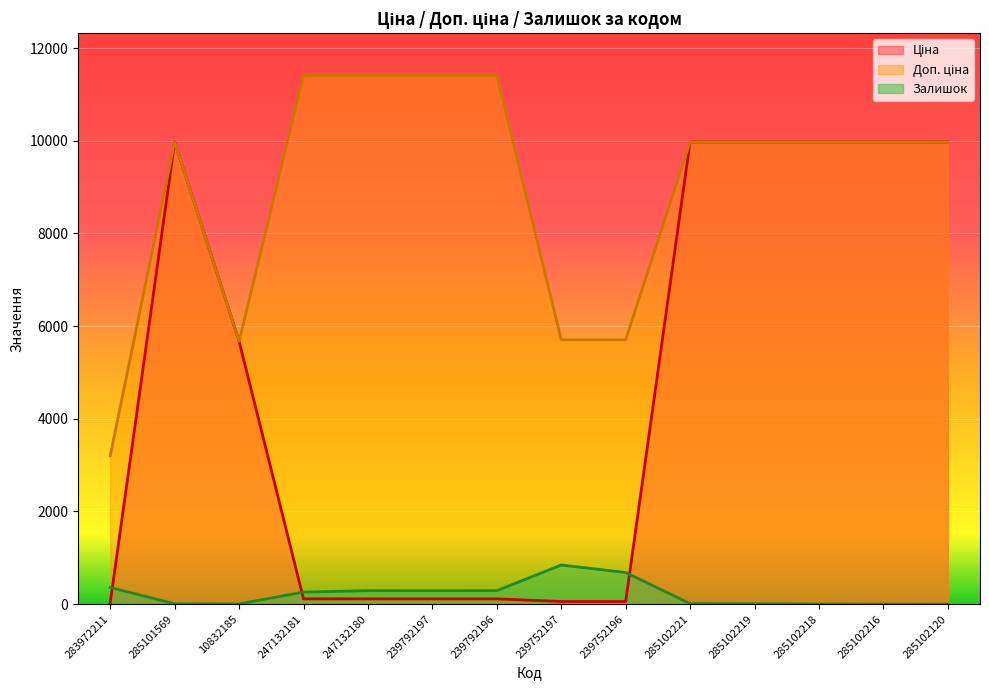

What position from the left is 285102216?

13